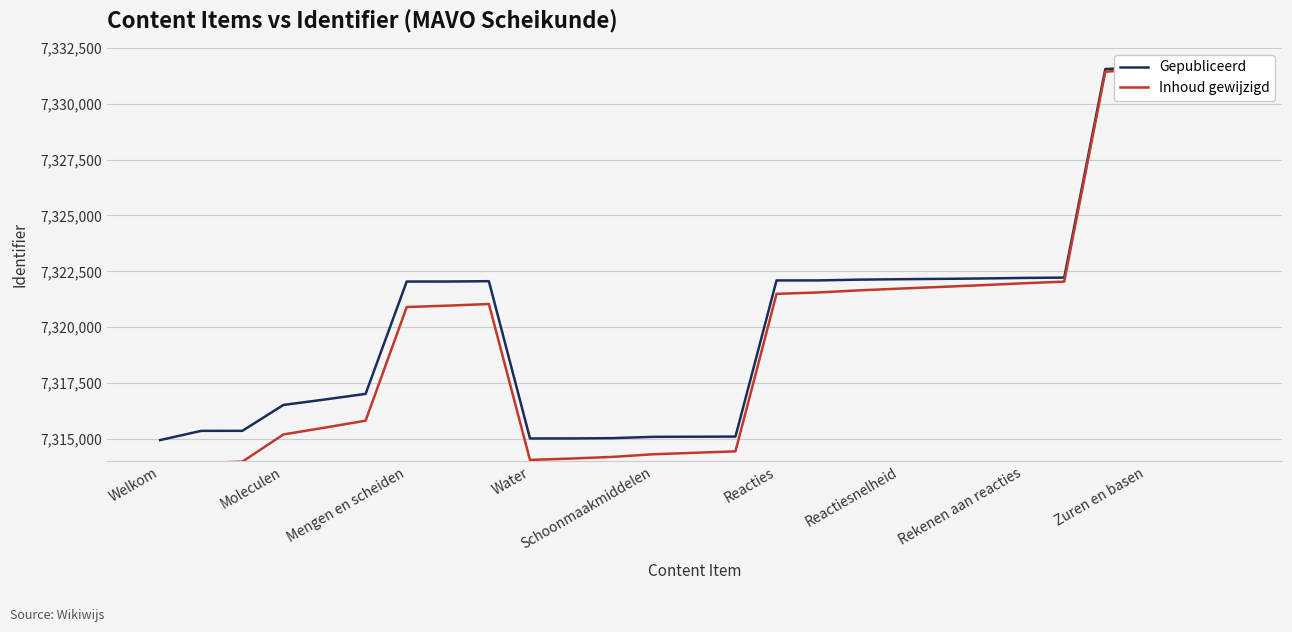

Does the chart have visible grid lines?

Yes